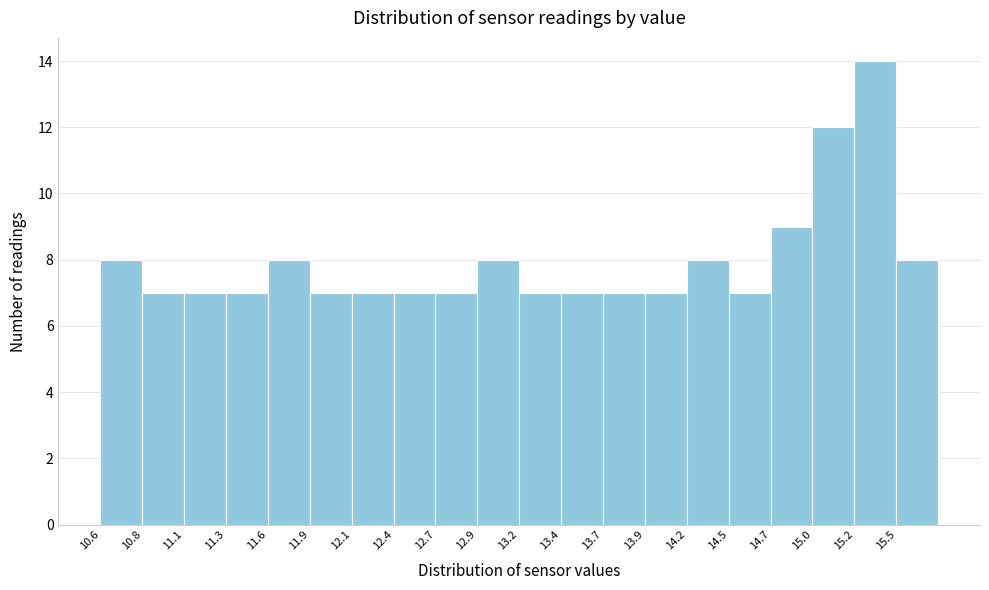

Over which range of the x-axis is the bar tallest?

15.25 to 15.51